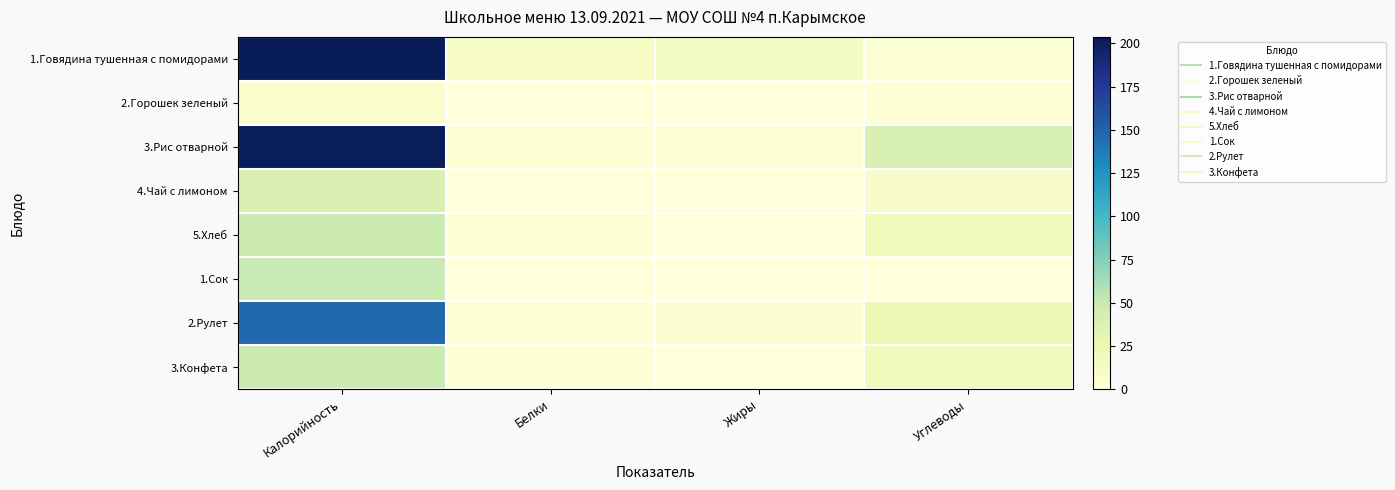

Reading left to right, what are all the values shown in this chart?

1.Говядина тушенная с помидорами: Калорийность=203.8	Белки=13.9	Жиры=14.9	Углеводы=3.5
2.Горошек зеленый: Калорийность=8.0	Белки=0.6	Жиры=0.0	Углеводы=1.3
3.Рис отварной: Калорийность=202.9	Белки=3.8	Жиры=3.1	Углеводы=40.1
4.Чай с лимоном: Калорийность=38.0	Белки=0.1	Жиры=0.0	Углеводы=9.2
5.Хлеб: Калорийность=47.0	Белки=3.2	Жиры=0.0	Углеводы=19.3
1.Сок: Калорийность=49.0	Белки=0.0	Жиры=0.0	Углеводы=0.2
2.Рулет: Калорийность=148.0	Белки=1.0	Жиры=5.6	Углеводы=22.8
3.Конфета: Калорийность=47.0	Белки=3.0	Жиры=0.2	Углеводы=19.0